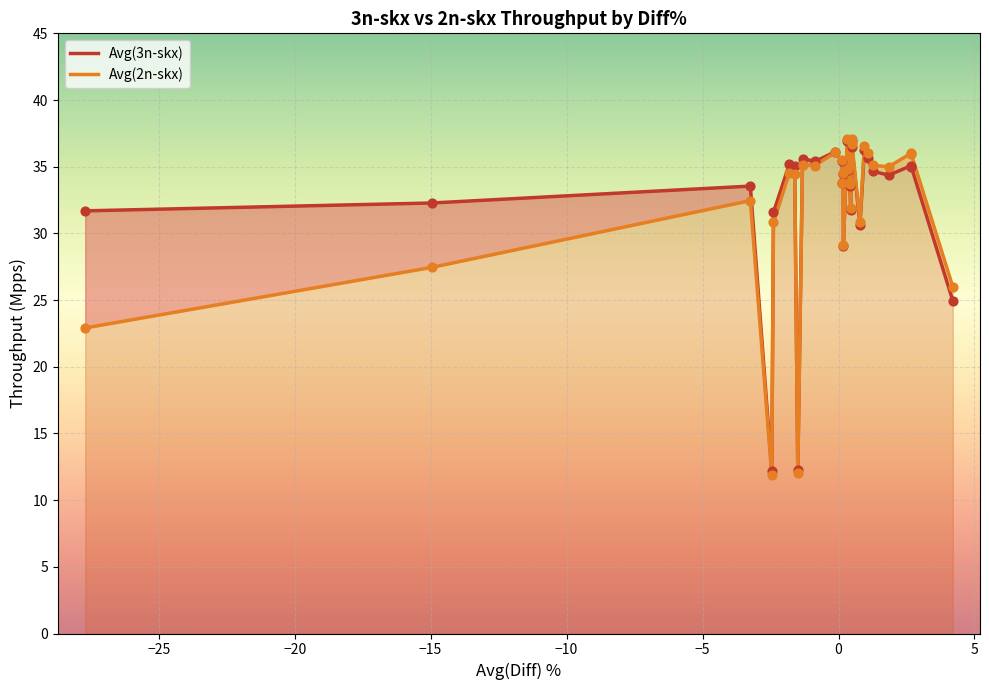

At how many categories does at least one series exceed 17?

27